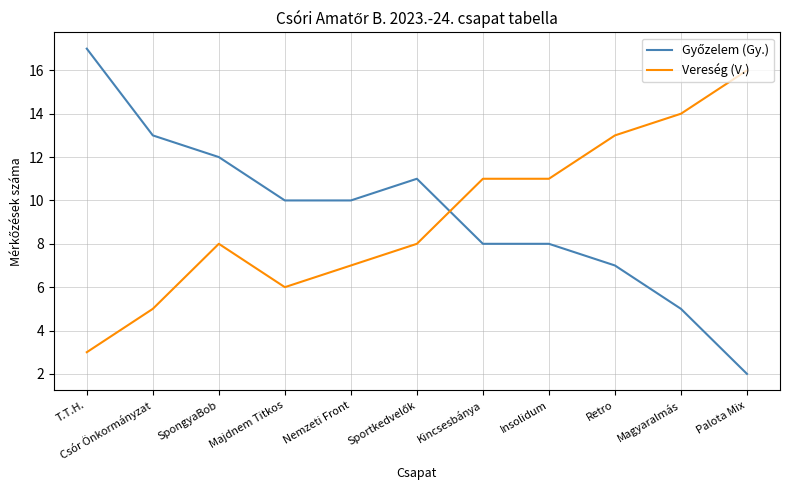

What position from the left is Kincsesbánya?

7